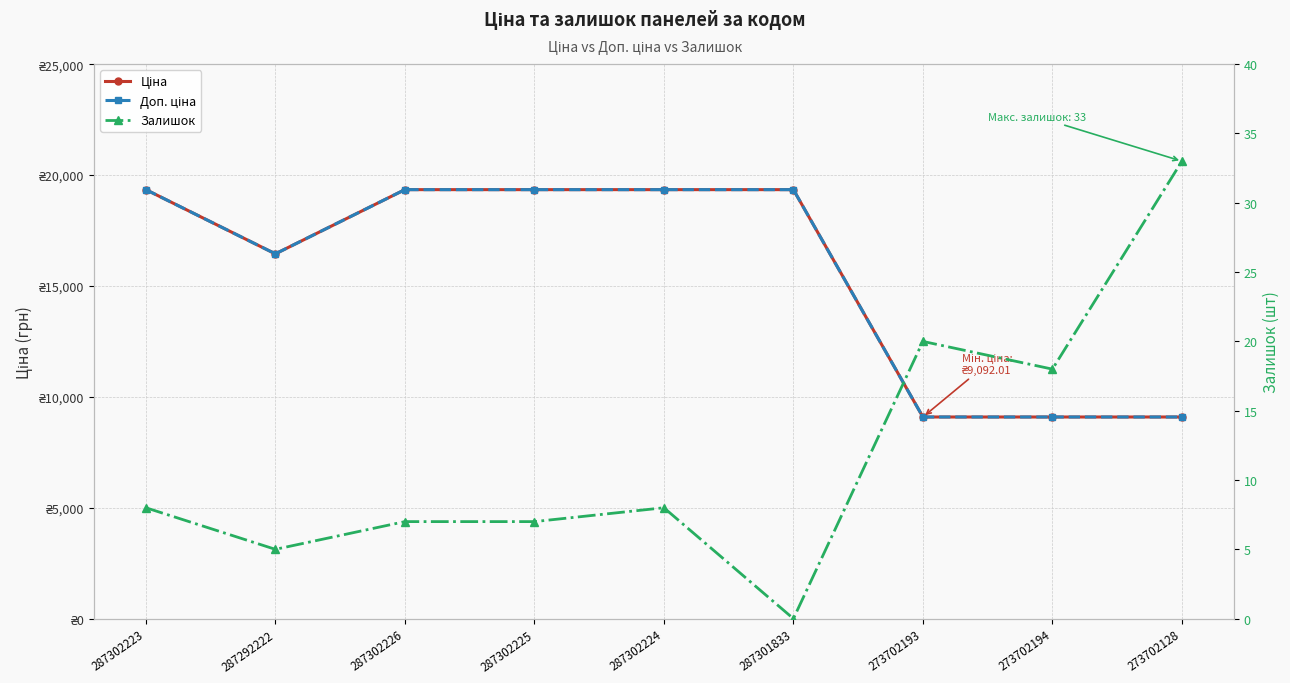

Which series has the largest total across all categories?

Ціна